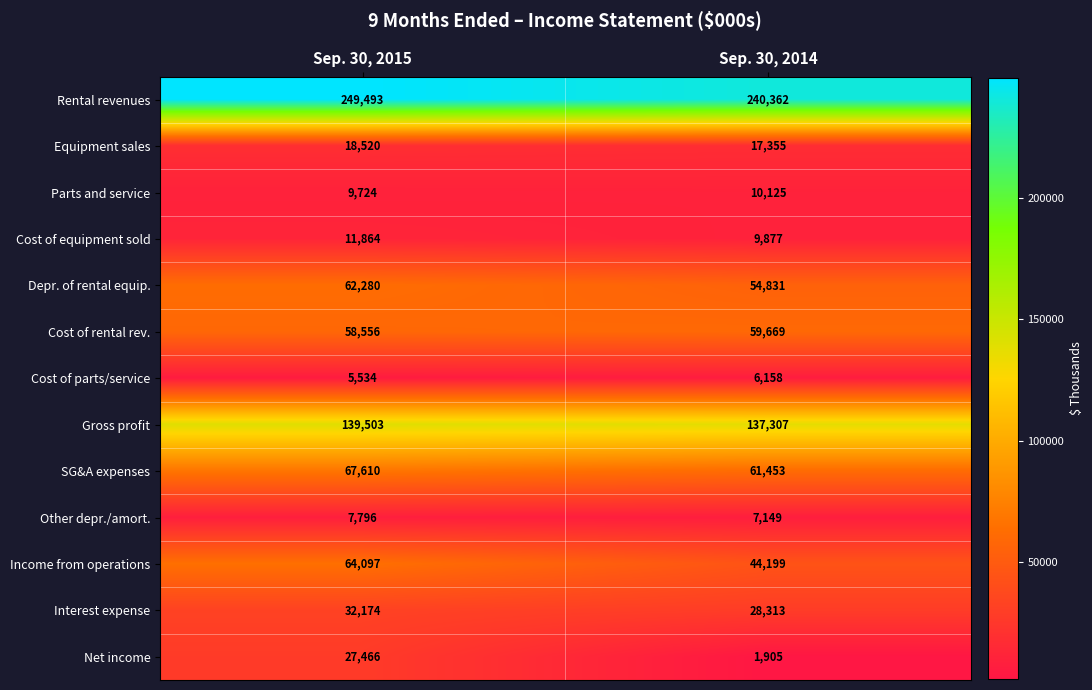

The value of Parts and service at Sep. 30, 2014 is 10125. True or false?

True